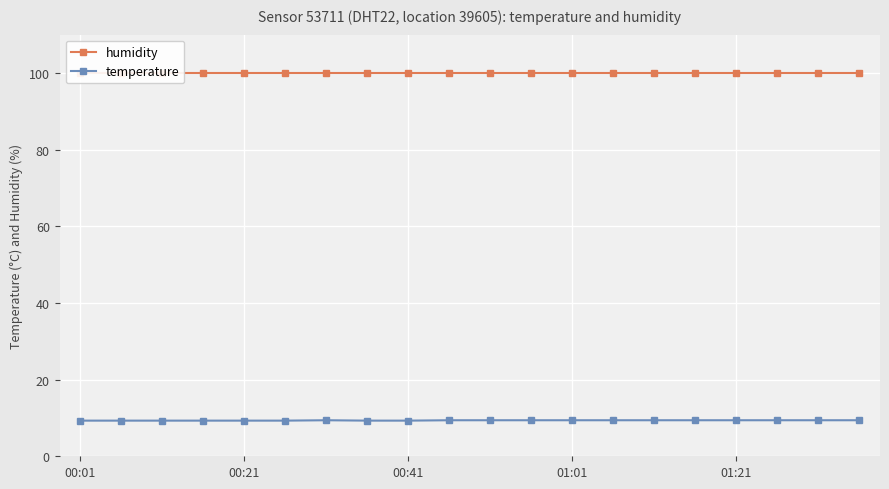

What is the sum of the temperature values at 17 and 00:01?

18.7